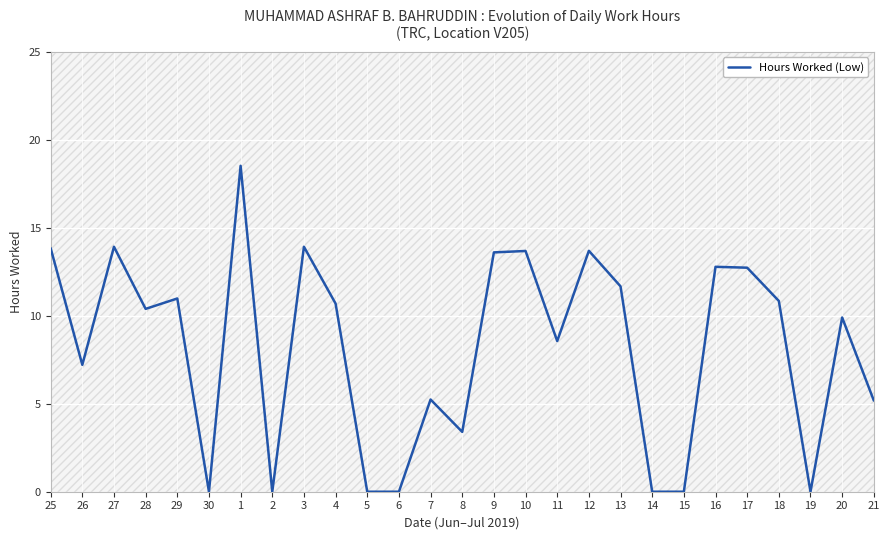

How many lines are shown in the chart?

1